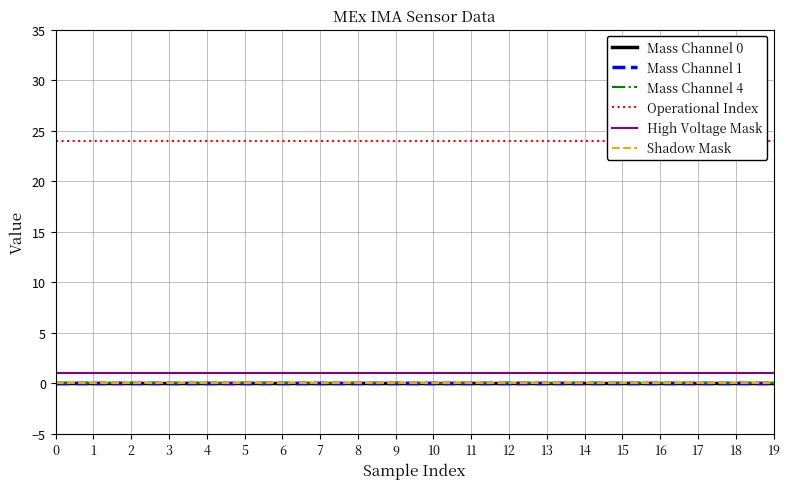

What is the total value across all series at 4?

25